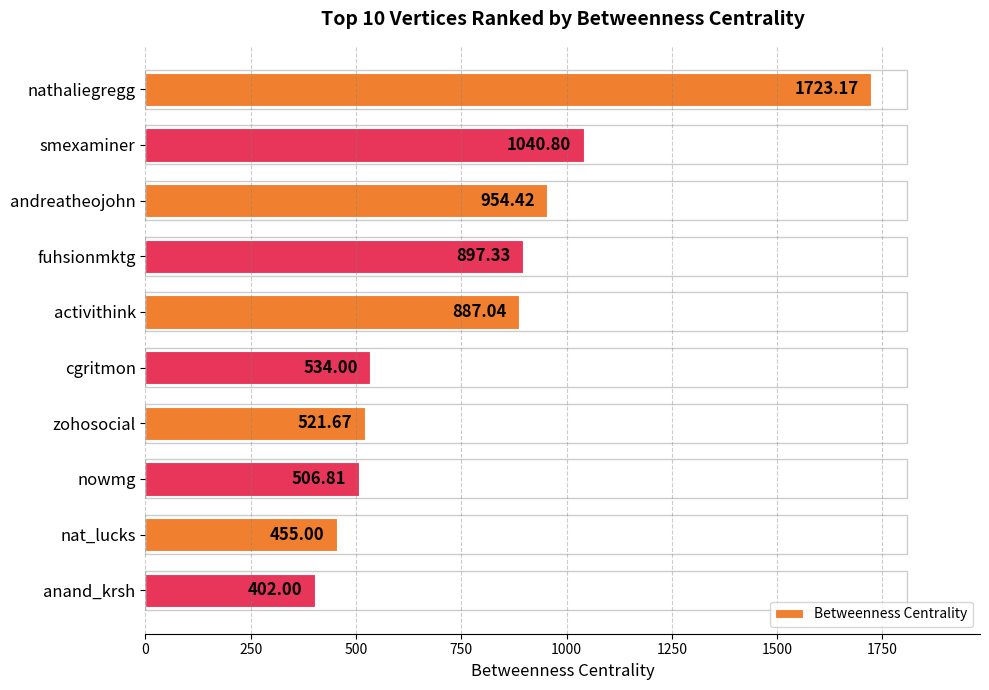

Rank the categories by value from lowest to highest.

anand_krsh, nat_lucks, nowmg, zohosocial, cgritmon, activithink, fuhsionmktg, andreatheojohn, smexaminer, nathaliegregg